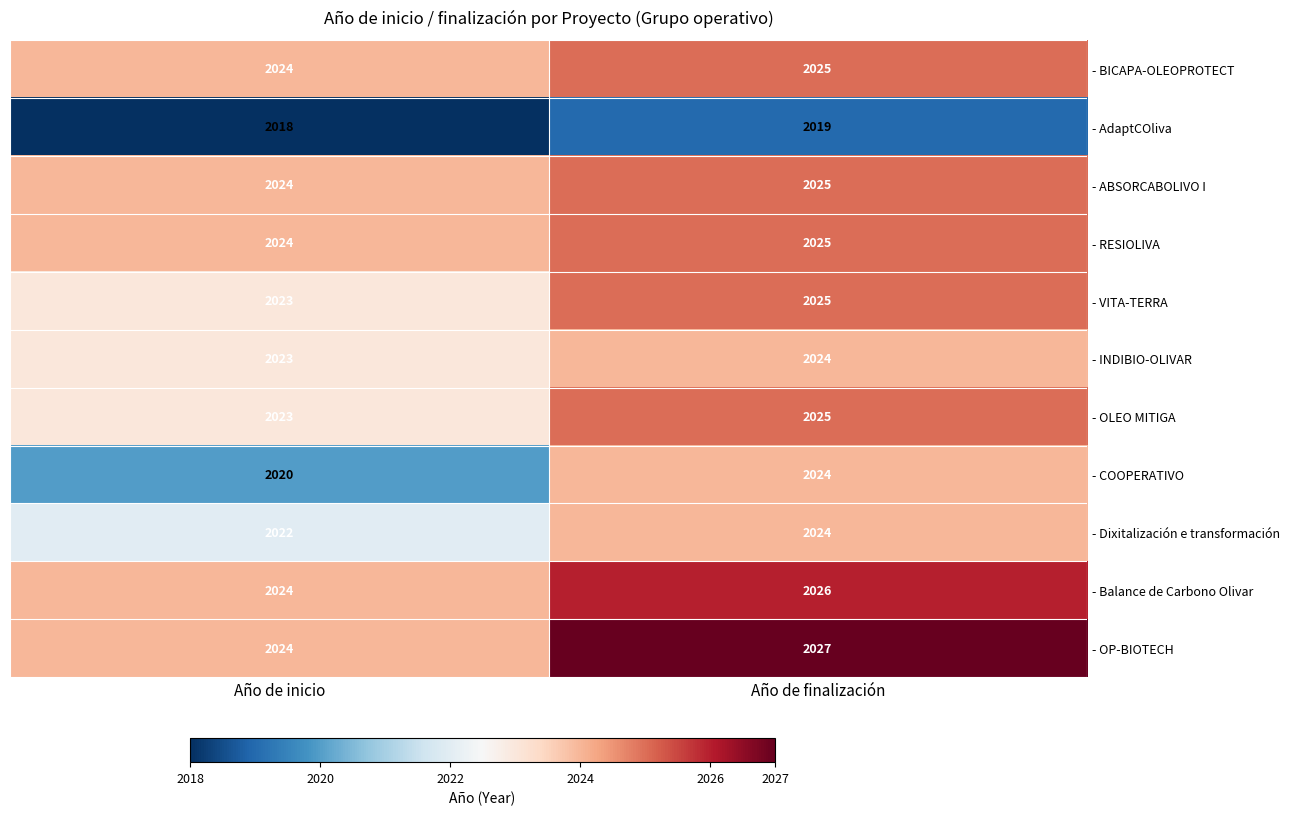

At which label does - OLEO MITIGA reach its minimum?

Año de inicio